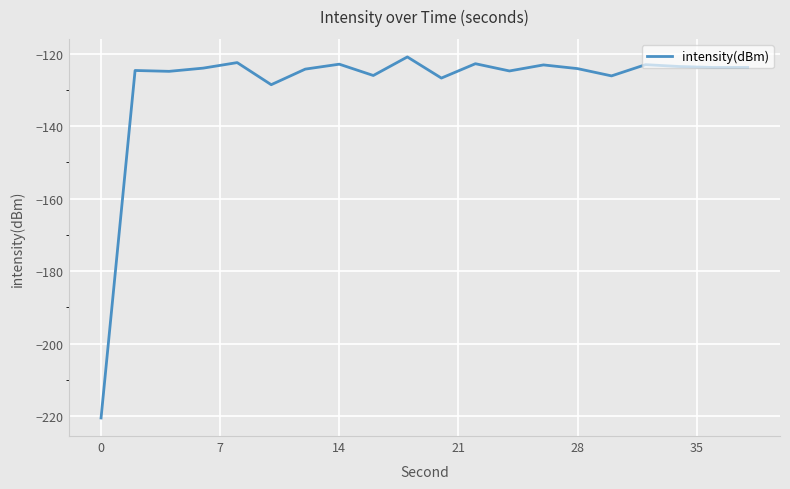

What is the minimum value shown in the chart?

-220.5